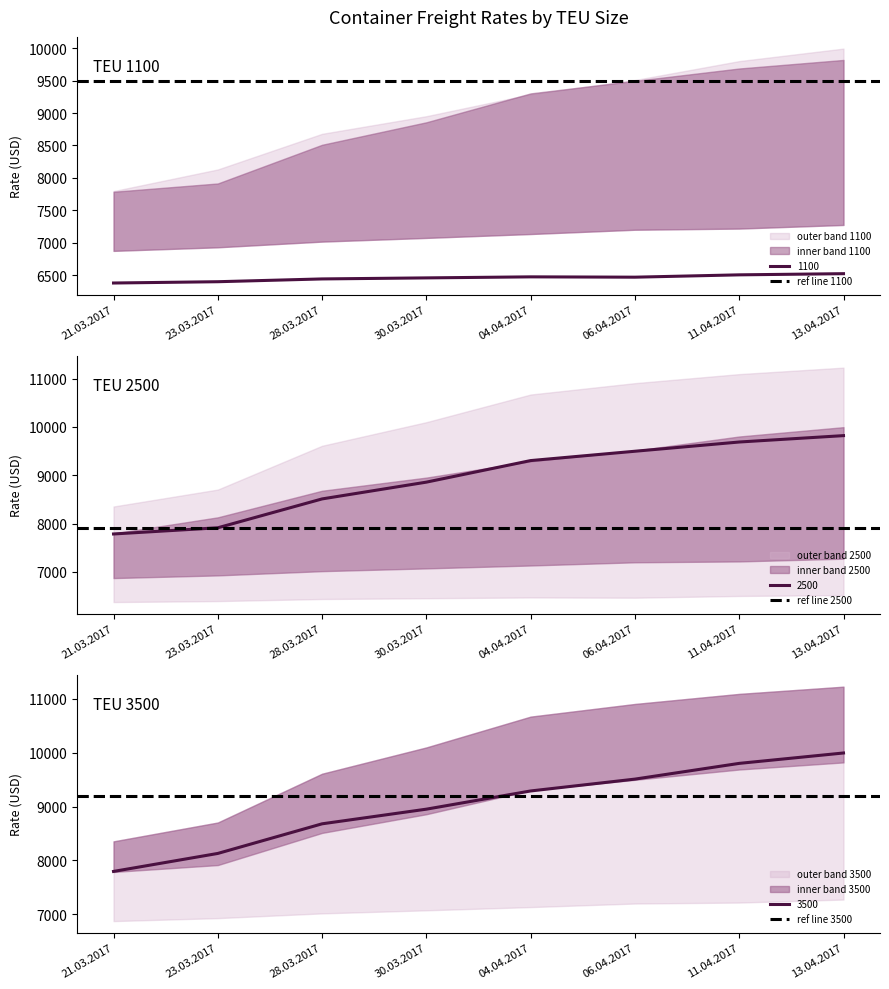

Which series has the largest total across all categories?

ref line 1100